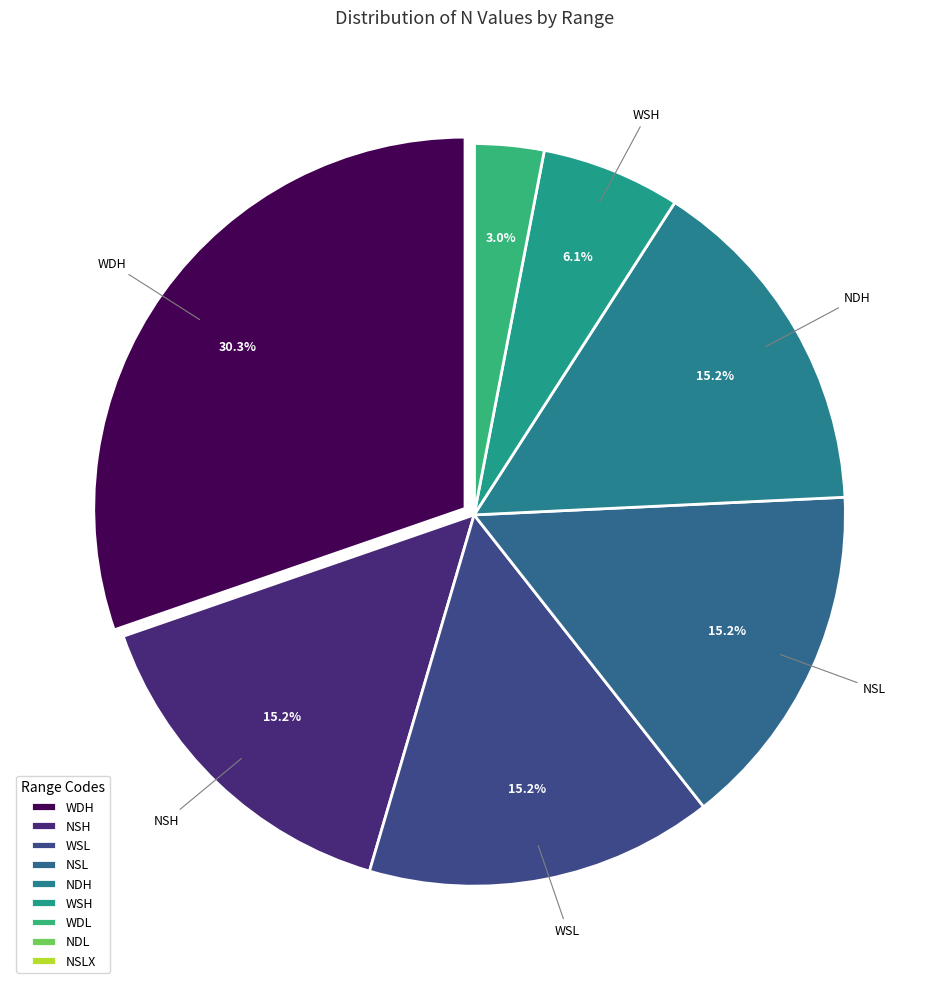

The NSH slice represents 1% of the pie. True or false?

False